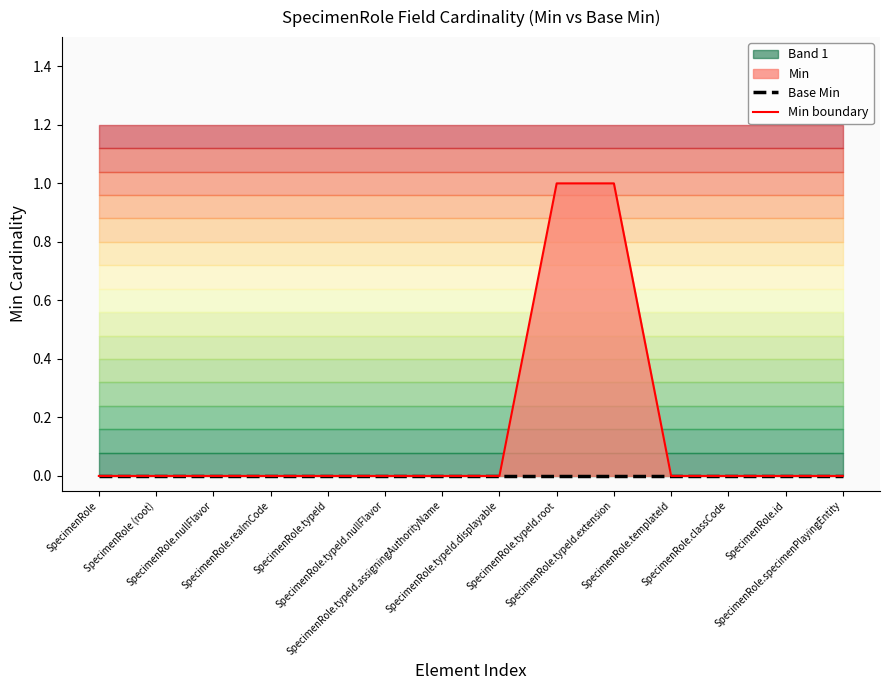

True or false: Min boundary has a value of 0 at SpecimenRole.templateId.

True